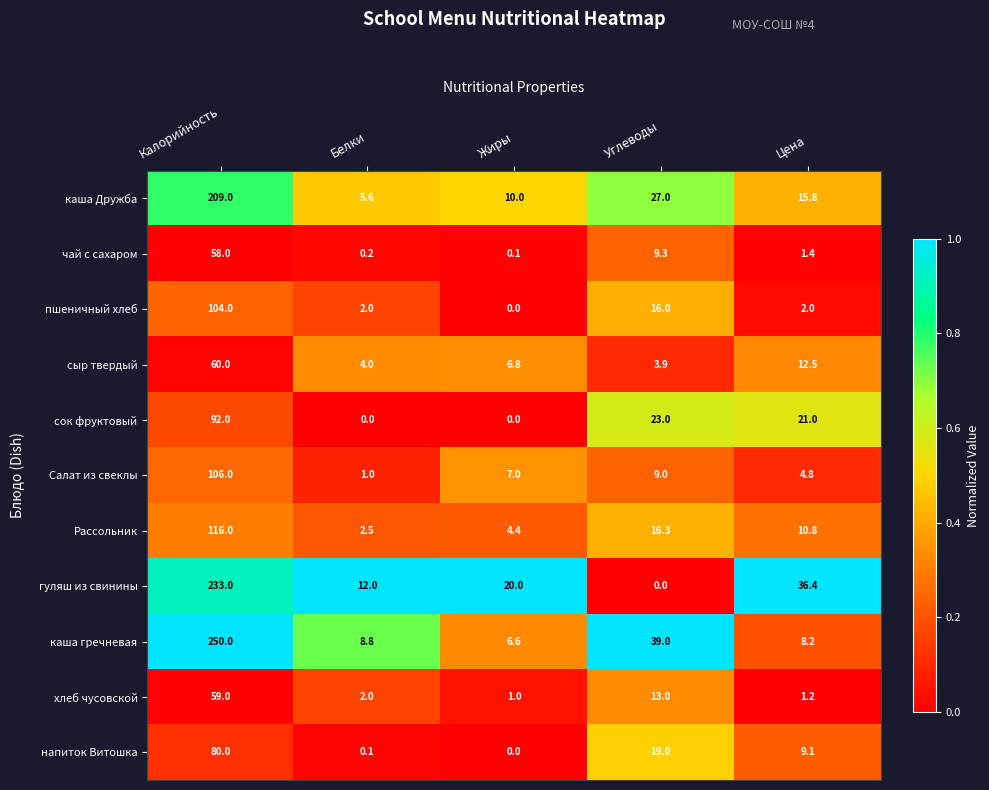

What is the difference between the maximum and minimum values in the Салат из свеклы series?

105.0